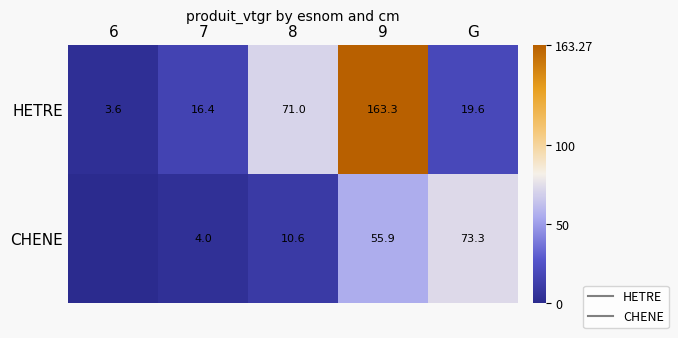

Count the number of categories in the chart.

5